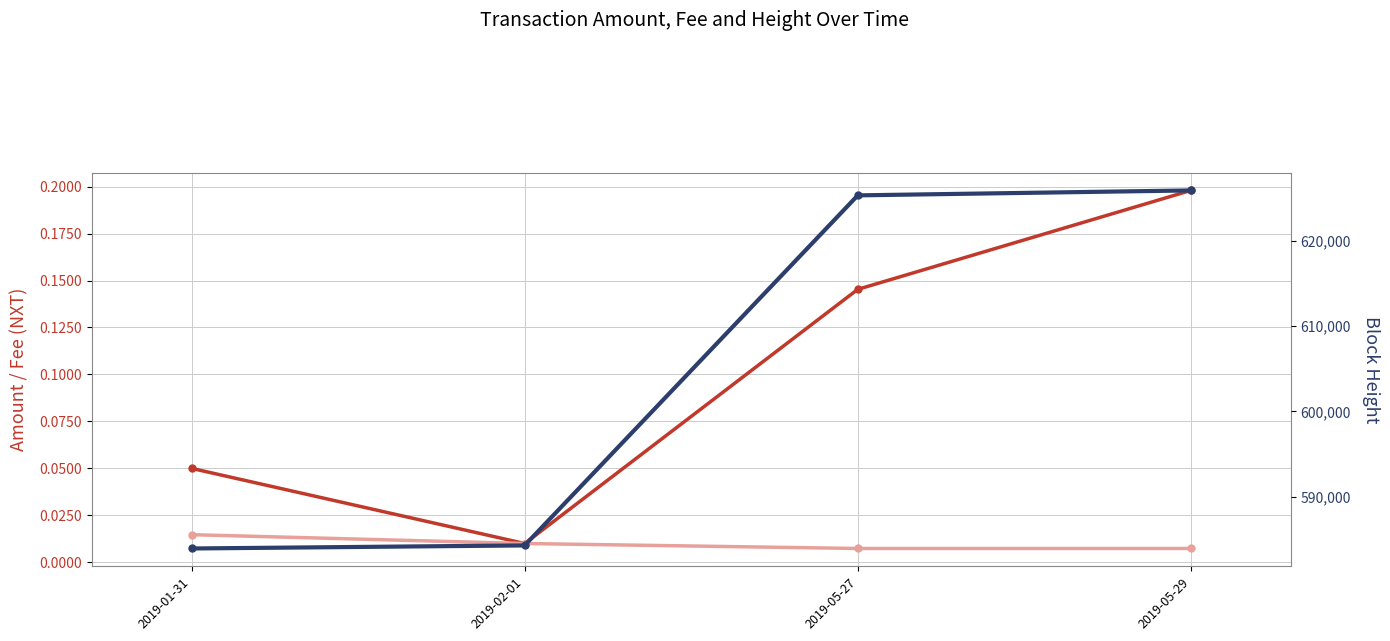

True or false: Fee and Height intersect in this chart.

False